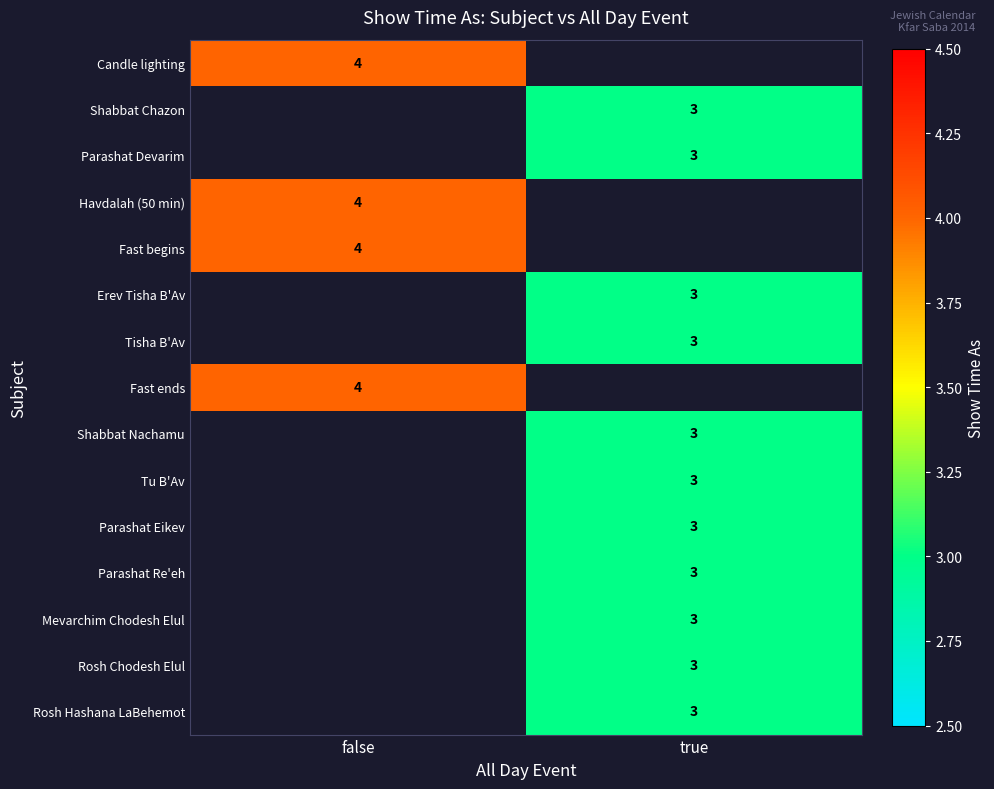

Is the value of Tisha B'Av at true greater than the value of Fast ends at false?

No